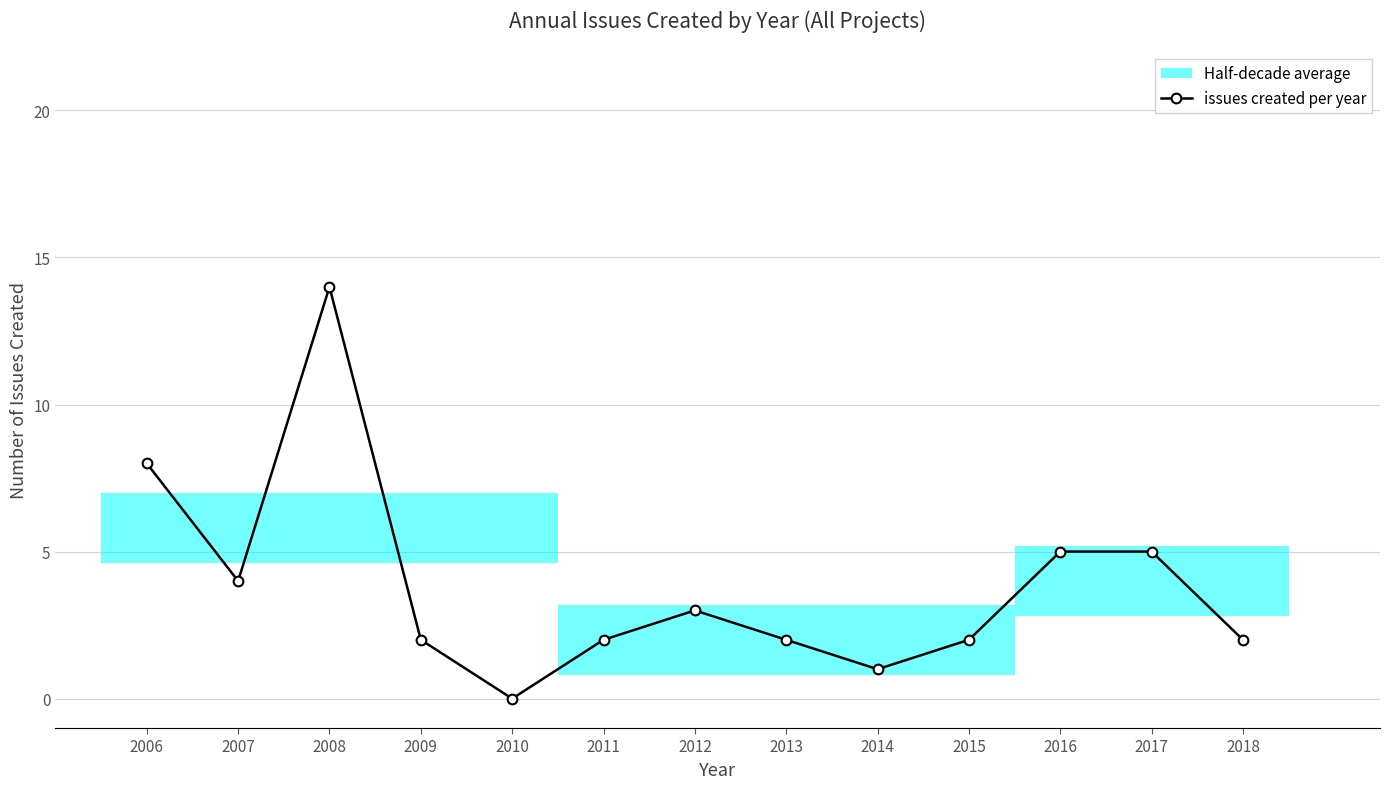

Between 2018 and 2013, which is larger?

2018